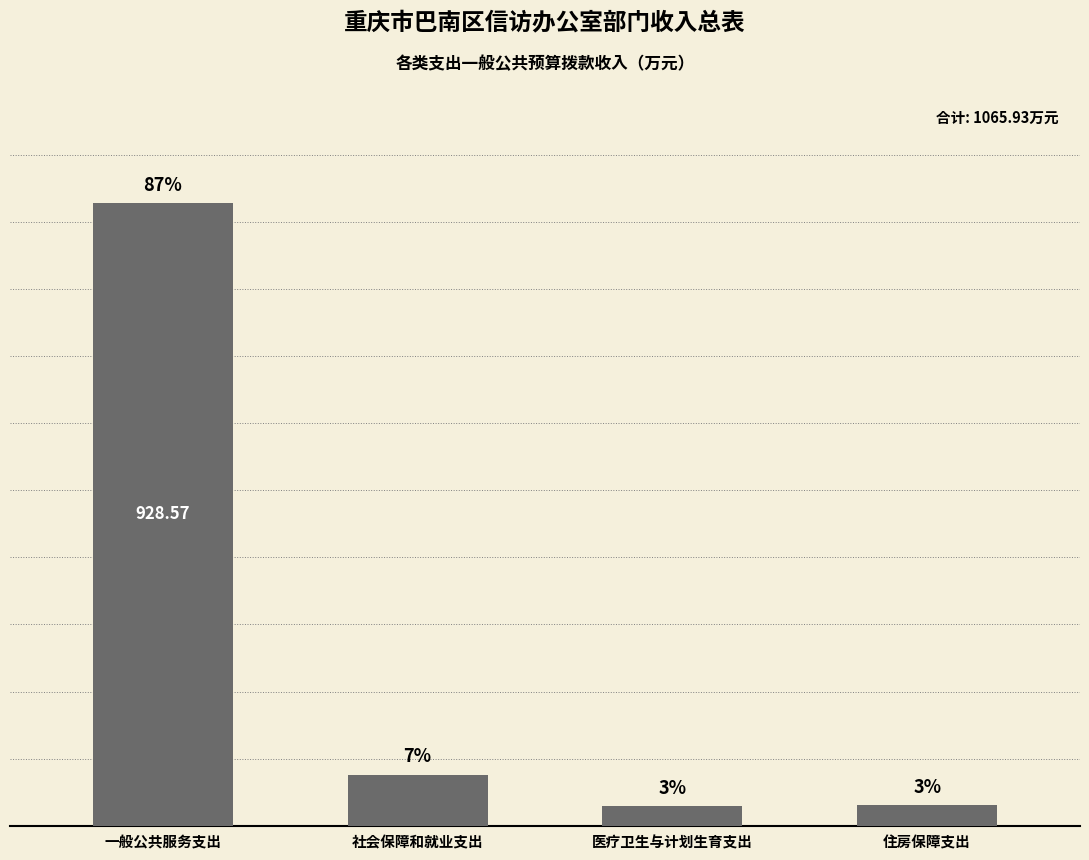

What is the difference between the maximum and minimum values?

898.7